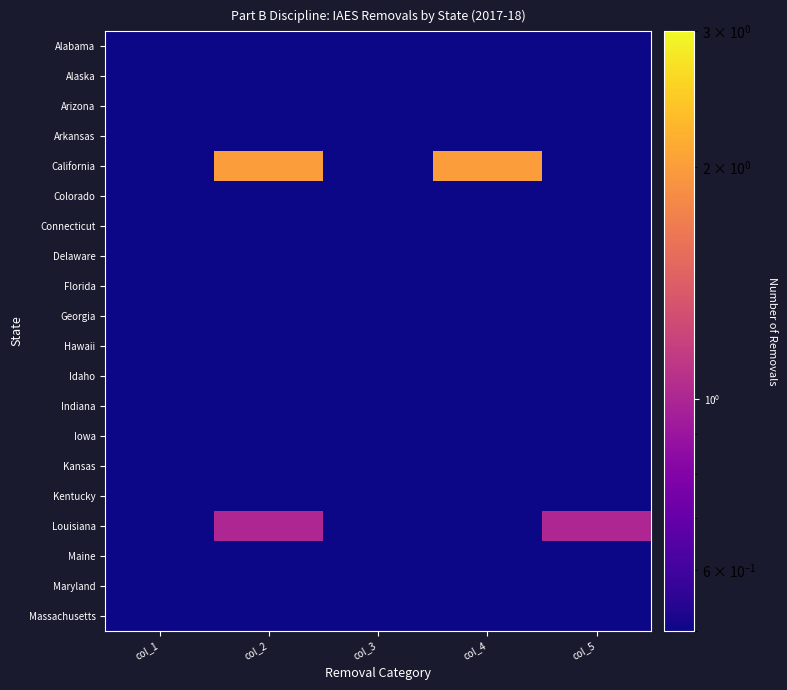

At how many categories does at least one series exceed 1?

2